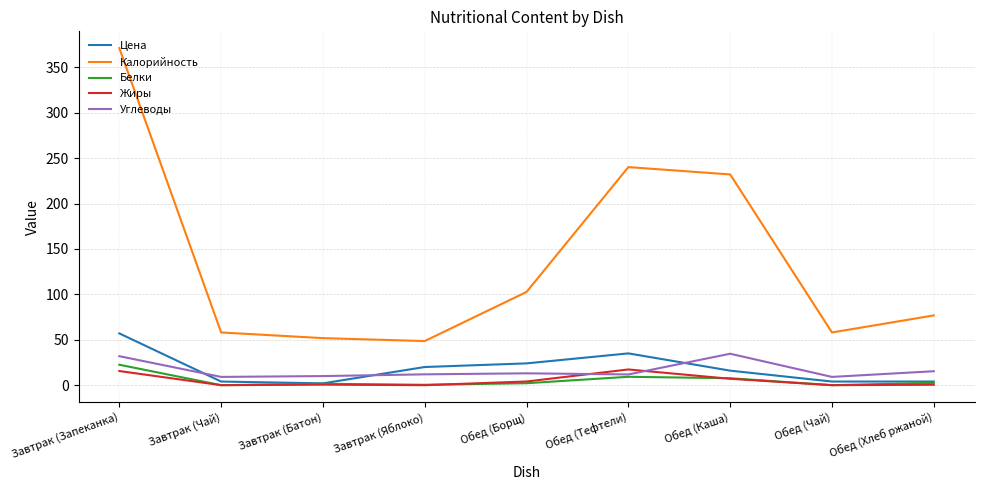

How many intersections are there between Углеводы and Жиры?

2